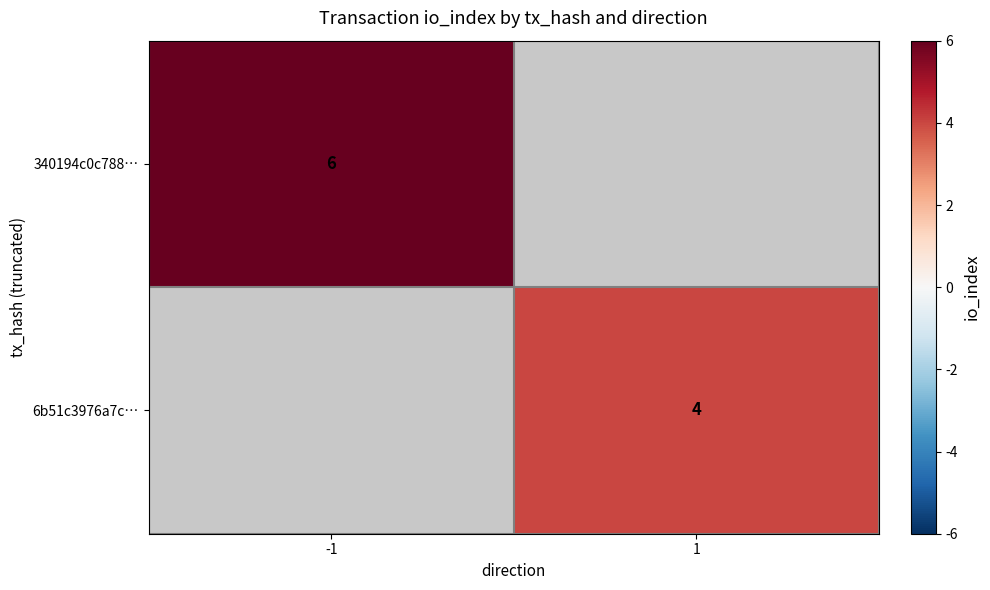

Is it true that 6b51c3976a7c… equals 4 at 1?

True